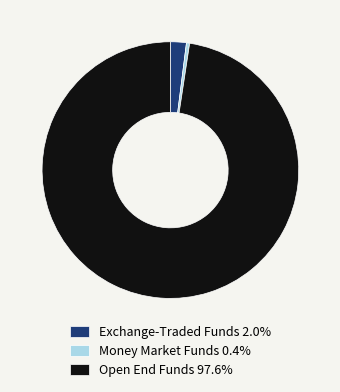

How many slices are in this pie chart?

3